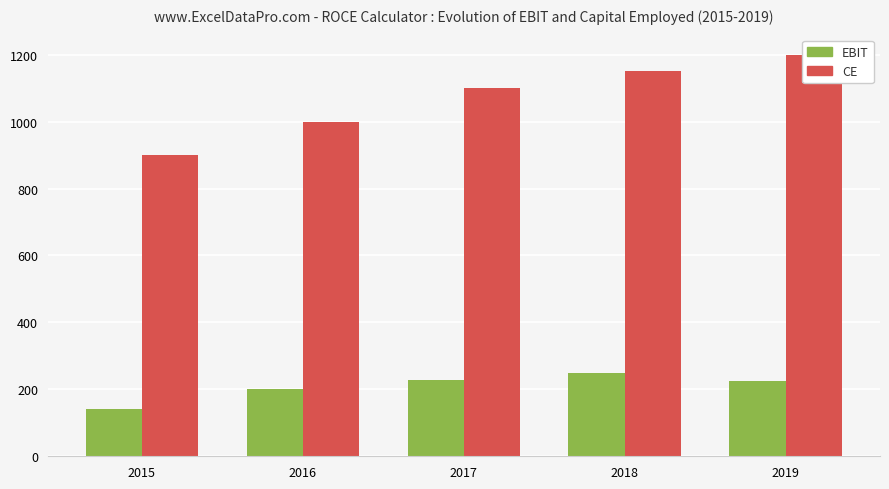

Is the value of CE at 2018 greater than the value of EBIT at 2017?

Yes